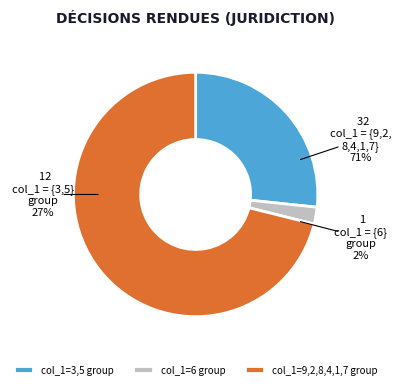

How much of the chart is everything except 4?

82.2%